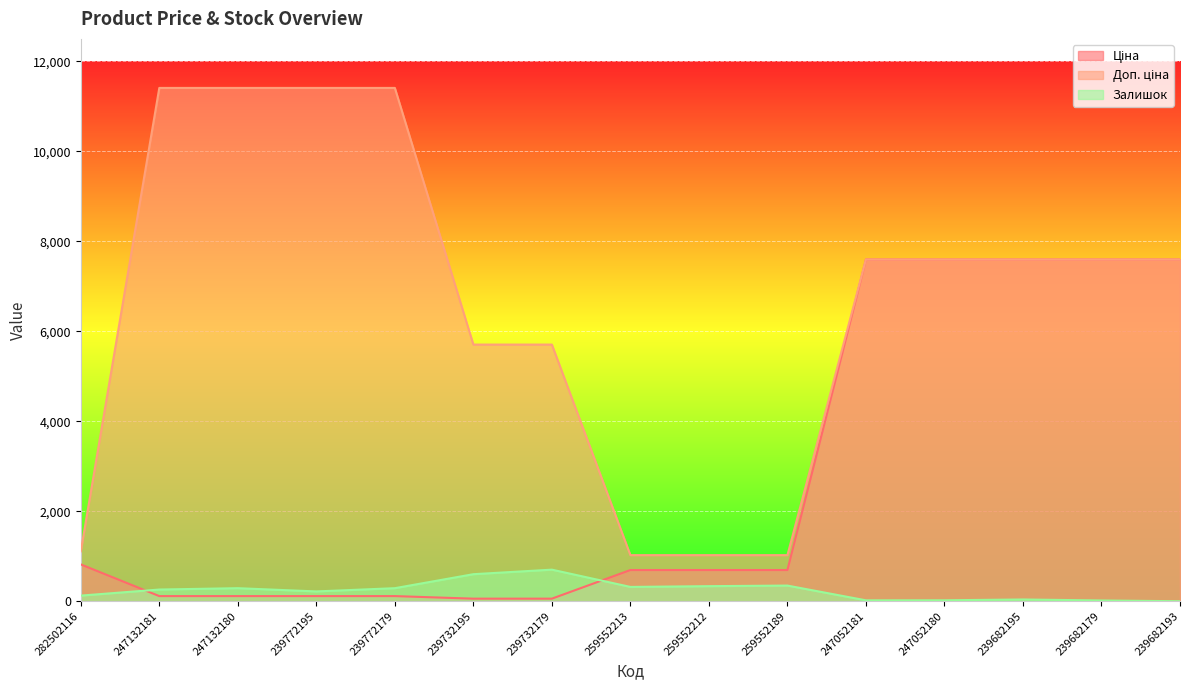

What is the difference between the Залишок values at 239732195 and 239772195?

383.0